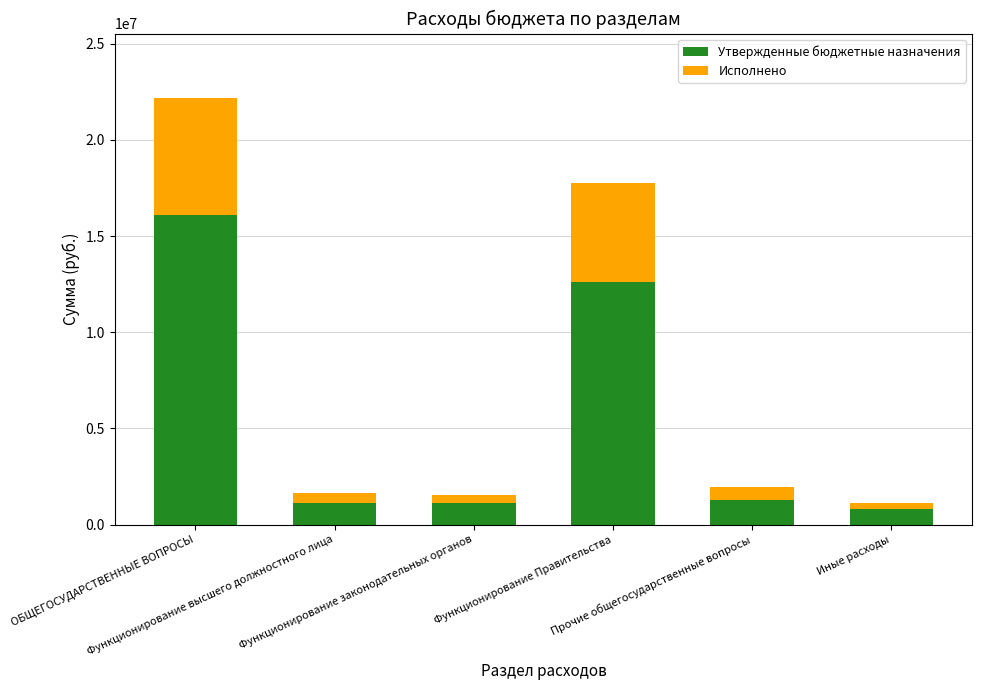

What is the sum of all Утвержденные бюджетные назначения values?

33060440.0